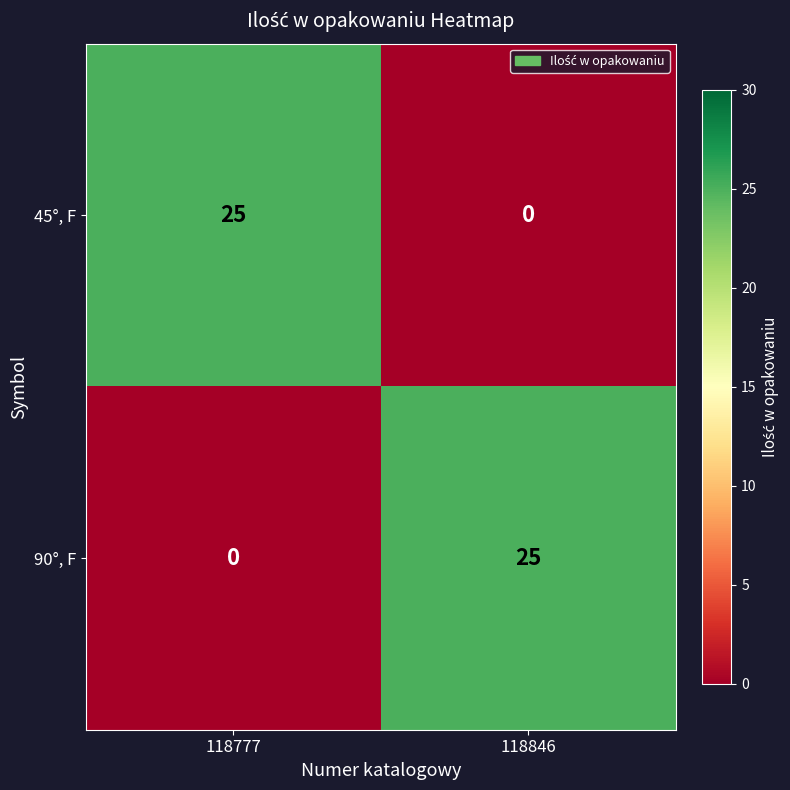

True or false: 90°, F has a value of 8 at 118777.

False